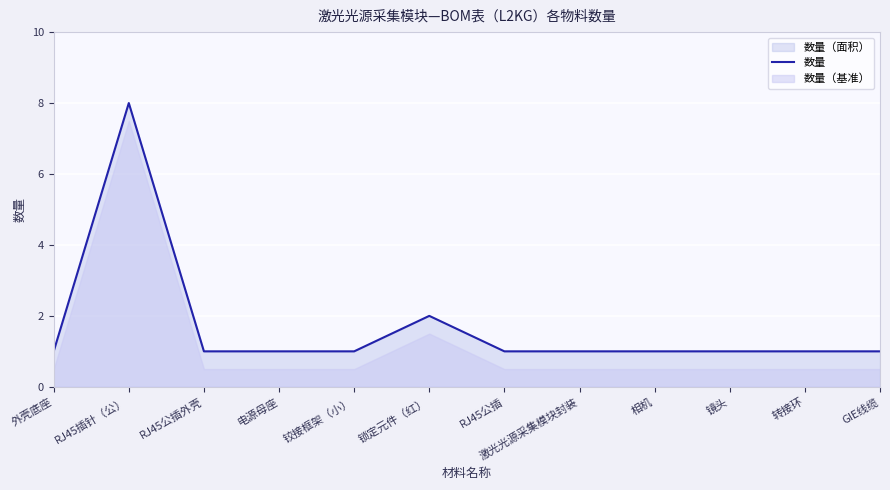

What is the label of the 7th point from the left?

RJ45公插